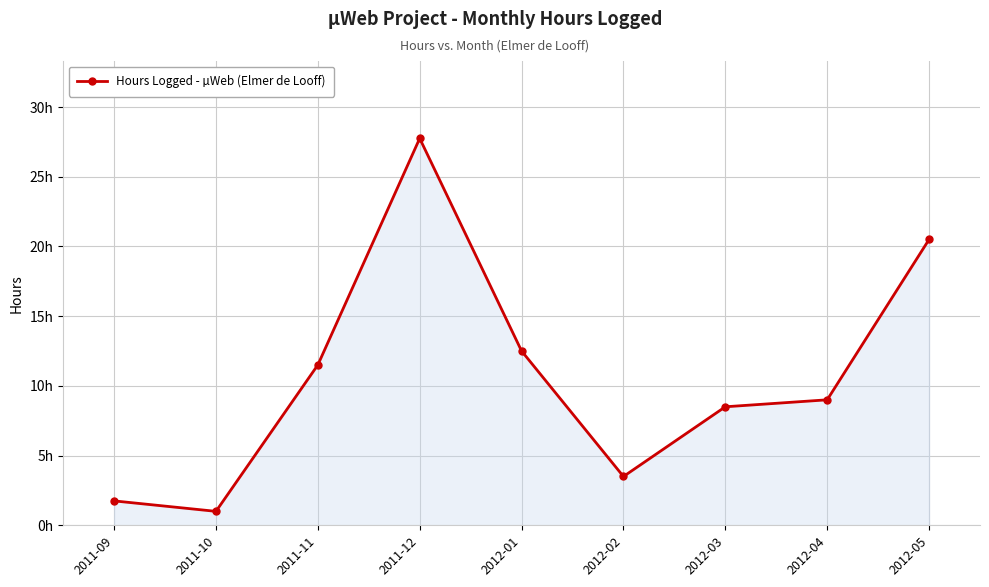

At which label is the value closest to 14?

2012-01